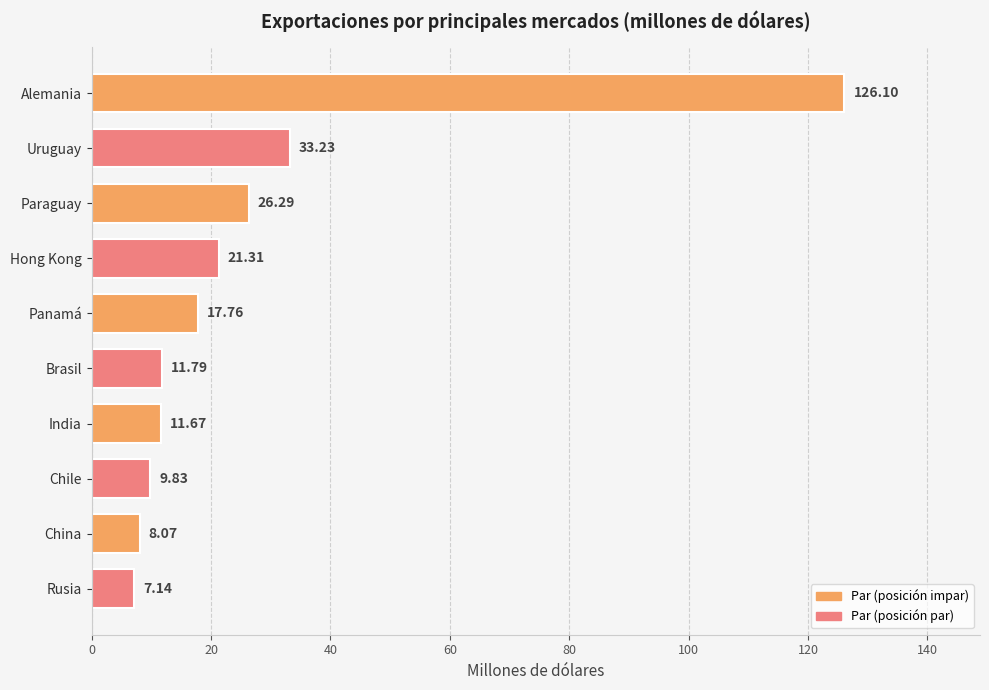

What is the average value?

27.3